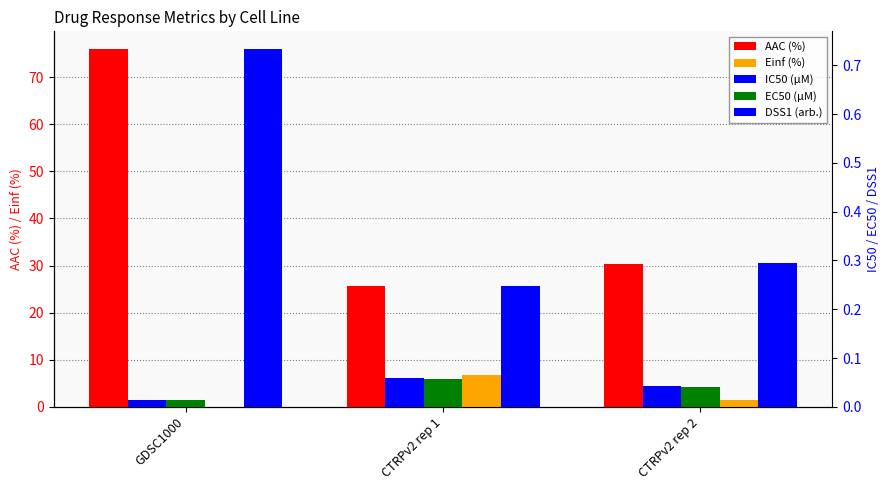

List the series in order of their peak value, lowest first.

EC50 (µM), IC50 (µM), DSS1 (arb.), Einf (%), AAC (%)